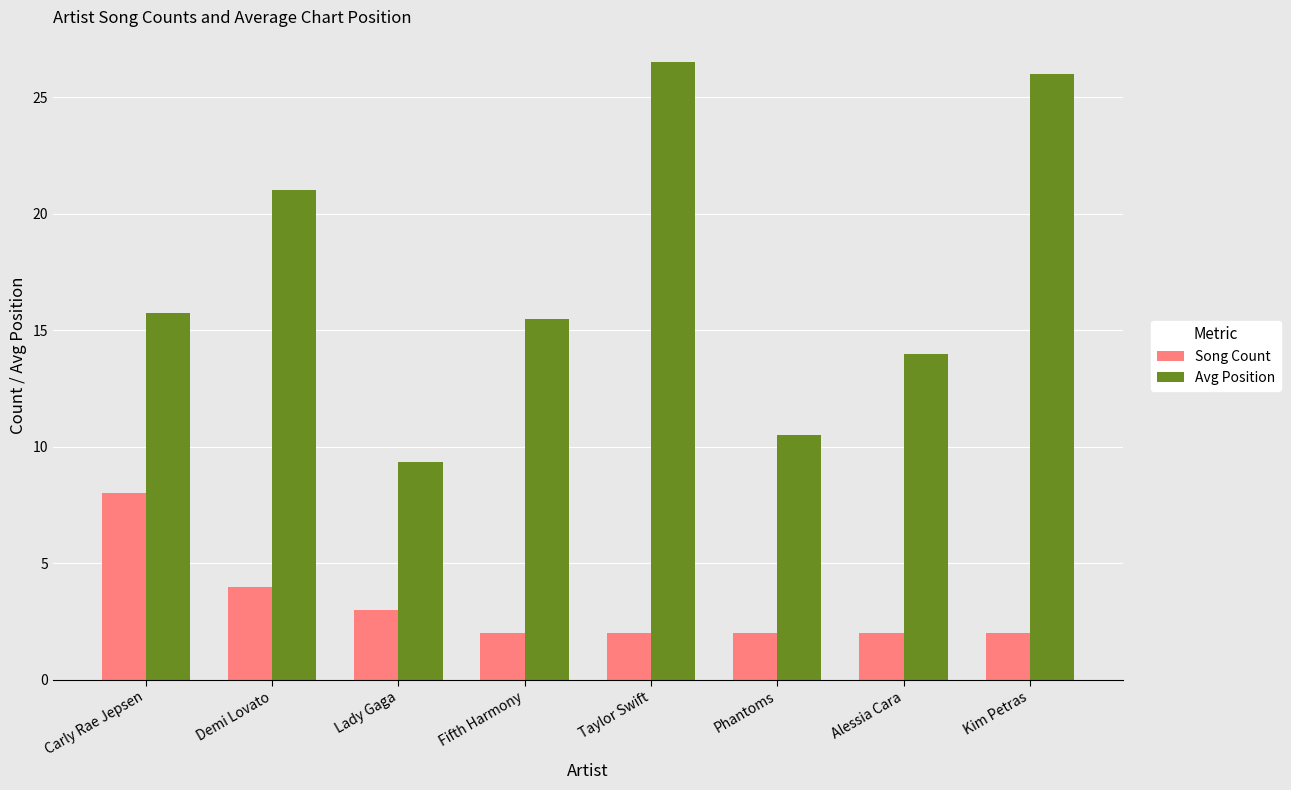

At which label is Song Count closest to 5?

Demi Lovato